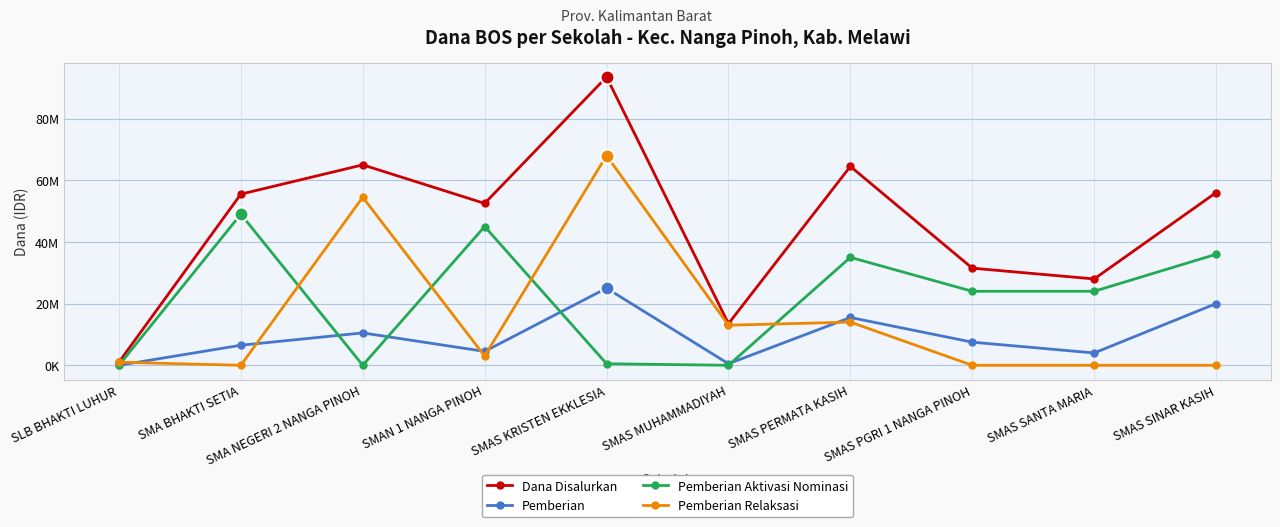

Which has a higher value, SMAS PERMATA KASIH or SLB BHAKTI LUHUR?

SMAS PERMATA KASIH